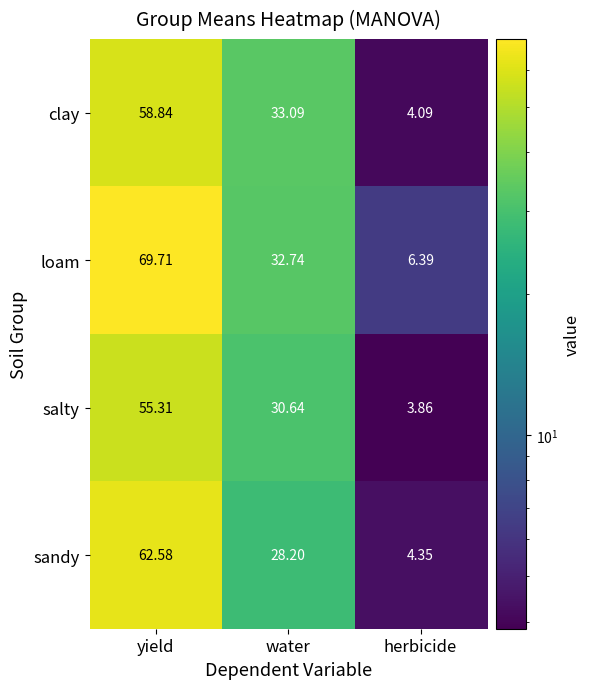

Where is loam nearest to the value 38?

water